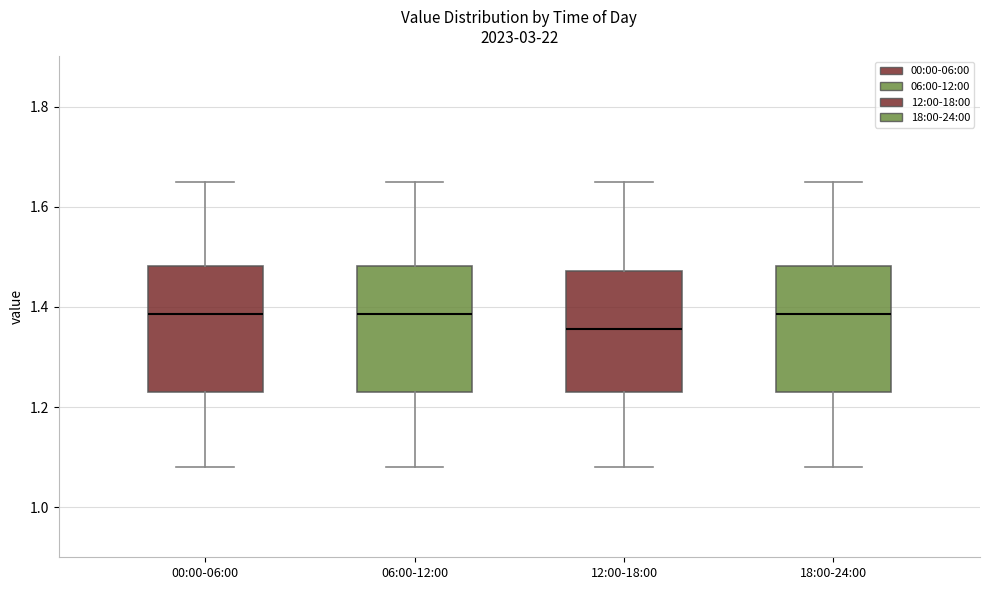

Reading left to right, transcribe this box plot: for each box, give where its median line is, the range the box spans, and where its two whiskers end, as read against the y-axis. The values are not printed on the chart, so give them approximately, as read against the axis.

00:00-06:00: median 1.38, box 1.24 to 1.48, whiskers 1.08 to 1.66
06:00-12:00: median 1.38, box 1.24 to 1.48, whiskers 1.08 to 1.66
12:00-18:00: median 1.36, box 1.24 to 1.48, whiskers 1.08 to 1.66
18:00-24:00: median 1.38, box 1.24 to 1.48, whiskers 1.08 to 1.66